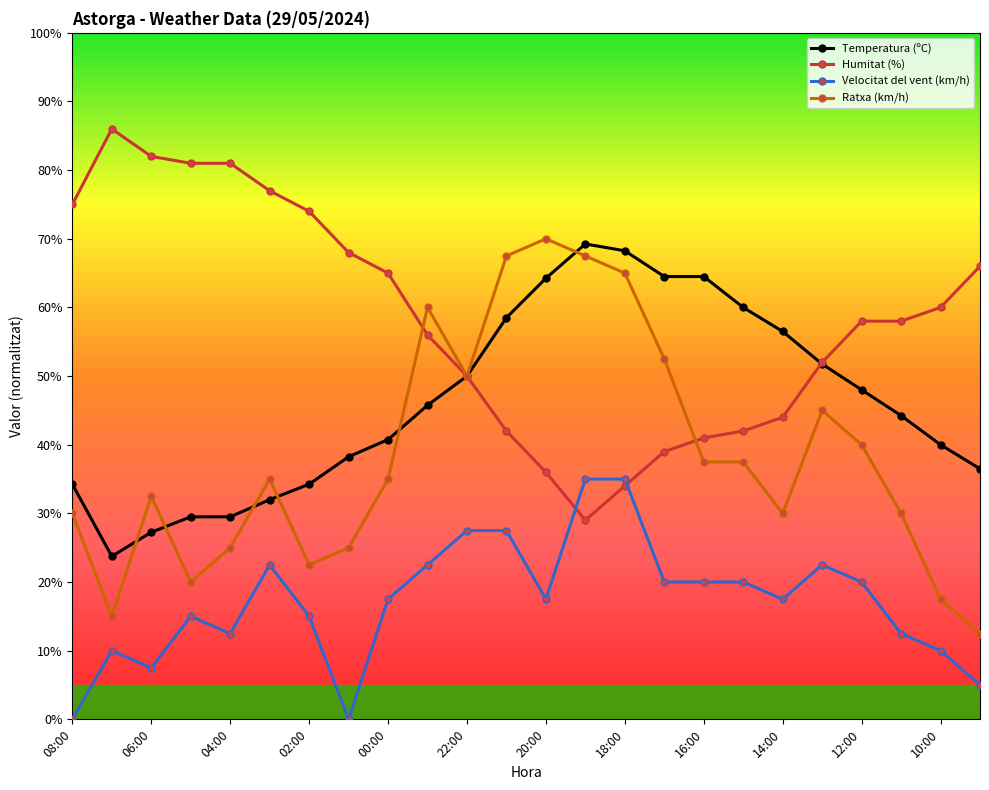

What is the lowest value of the Humitat (%) series?

29.0